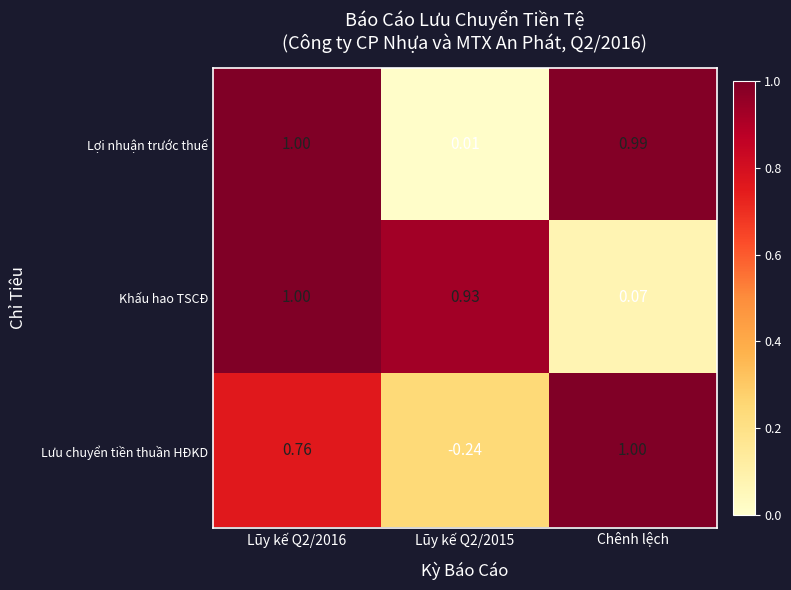

Which series changed the most between Lũy kế Q2/2015 and Chênh lệch?

Lưu chuyển tiền thuần HĐKD